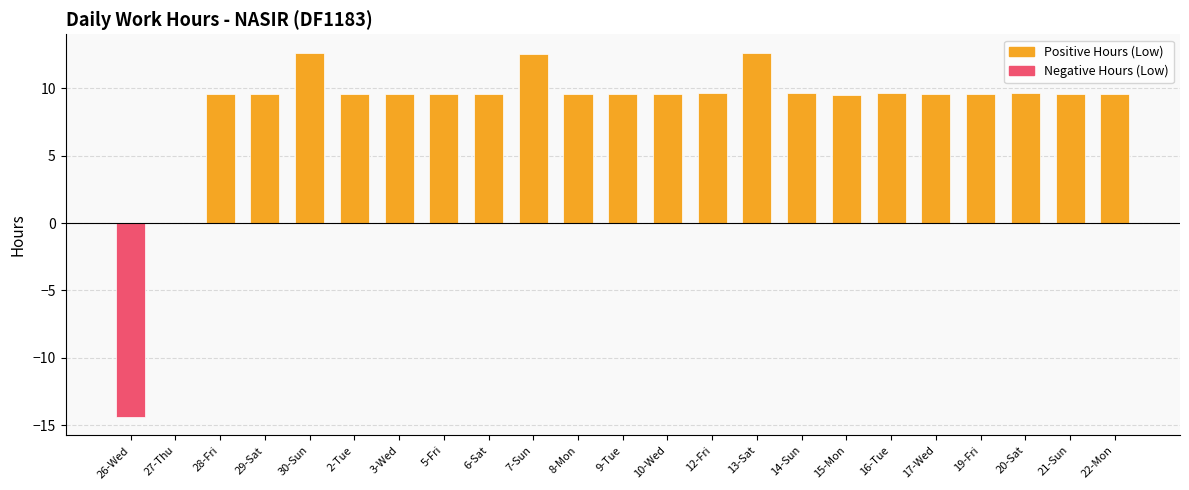

What is the ratio of the value at 16-Tue to the value at 9-Tue?

1.0